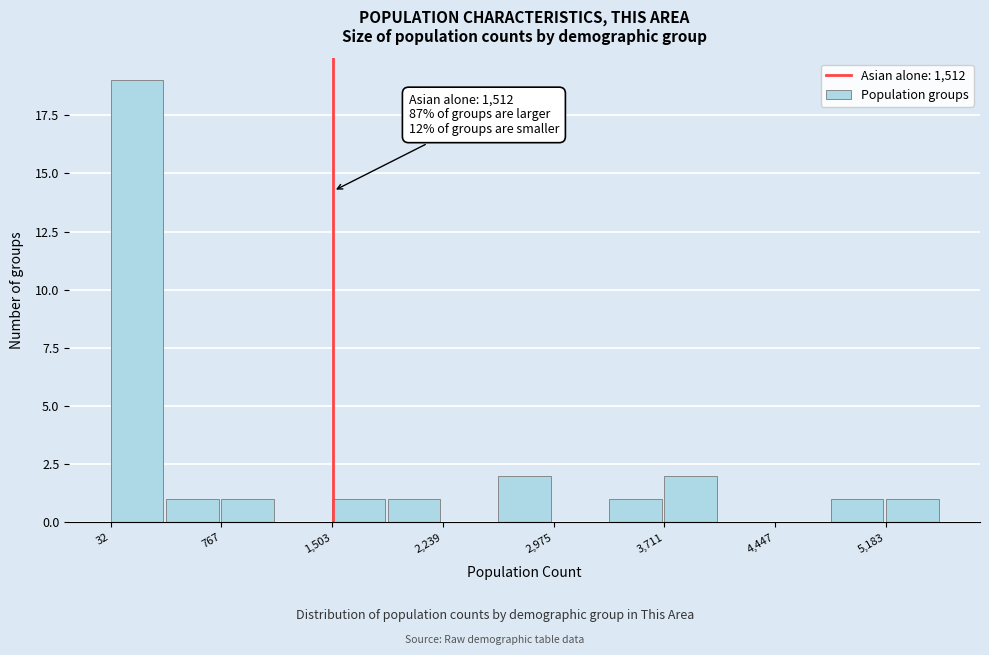

Around what value on the x-axis is the tallest bar? Give the approximate position of its centre, as read against the axis.

200